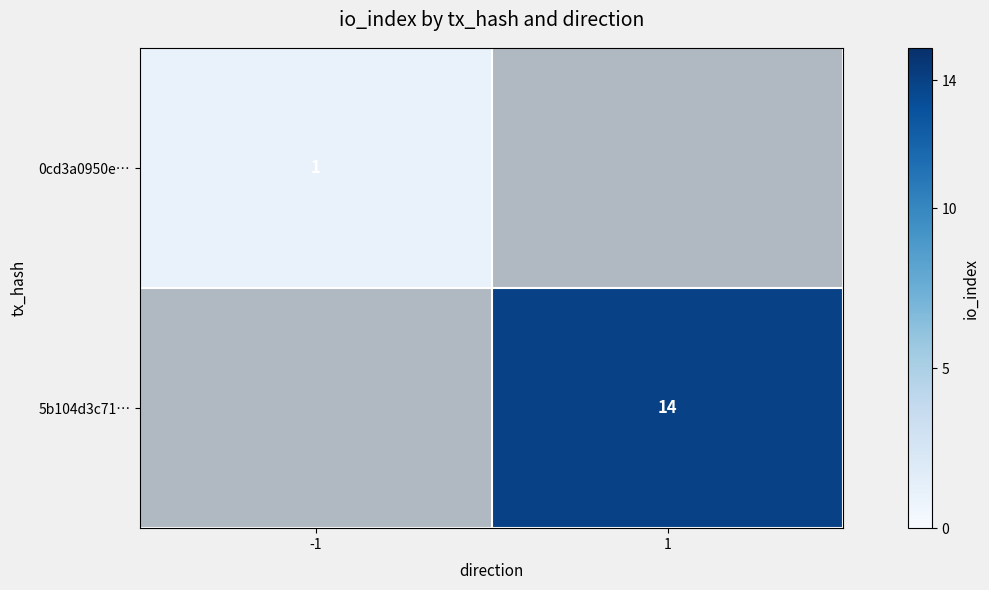

True or false: 0cd3a0950e… has a value of 2 at -1.

False